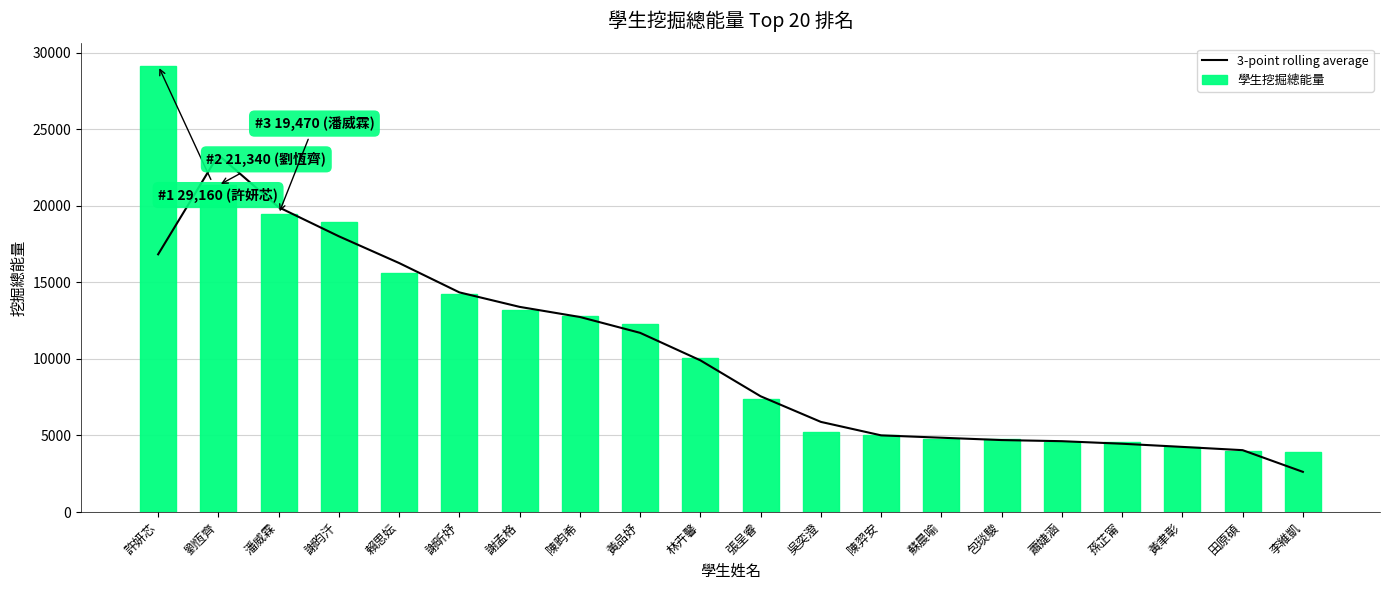

Which series has the widest spread of values?

學生挖掘總能量